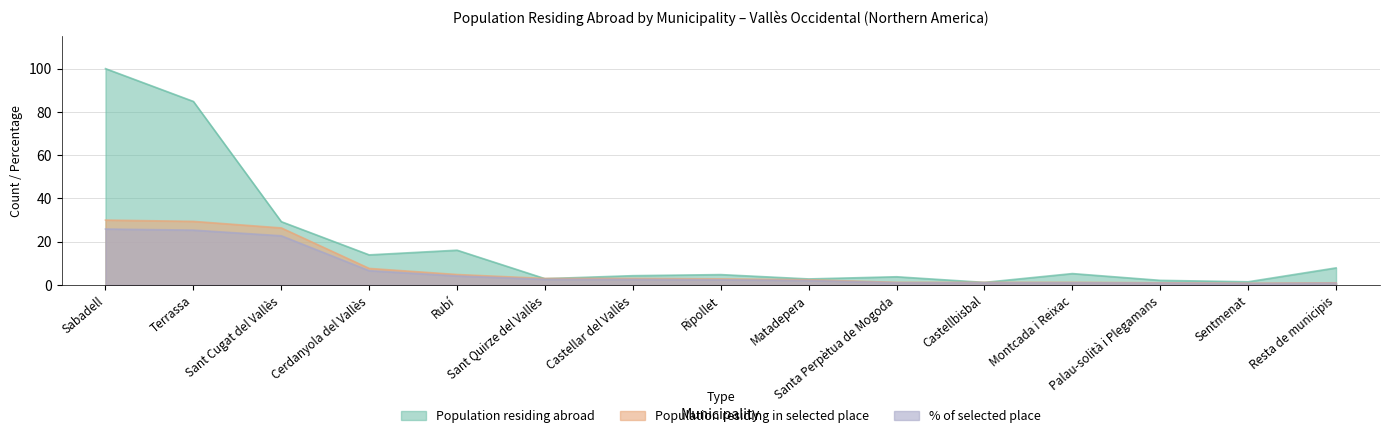

After their last crossing, which series has the higher values: Population residing abroad or Population residing in selected place?

Population residing abroad